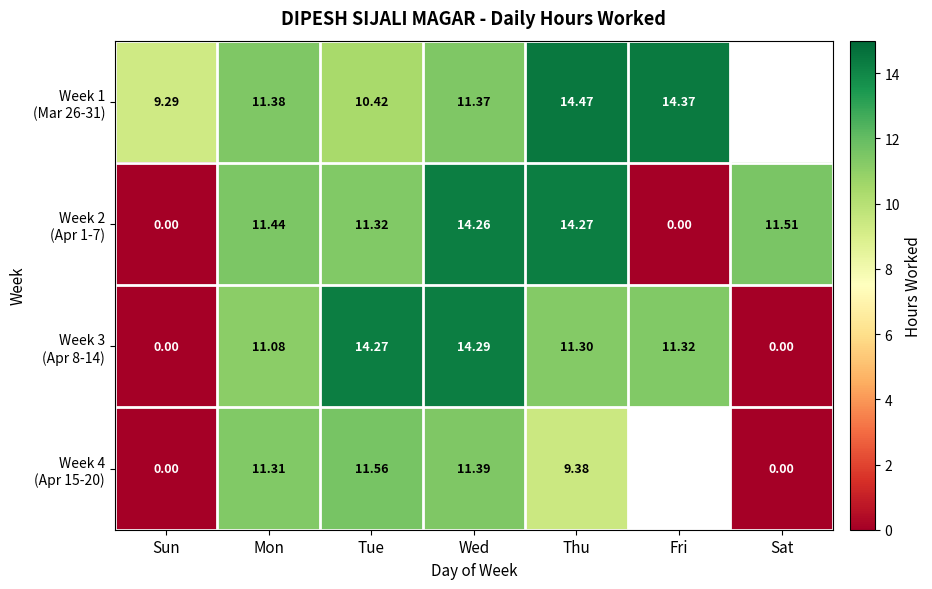

How many data points in Week 2 (Apr 1-7) are less than 11?

2